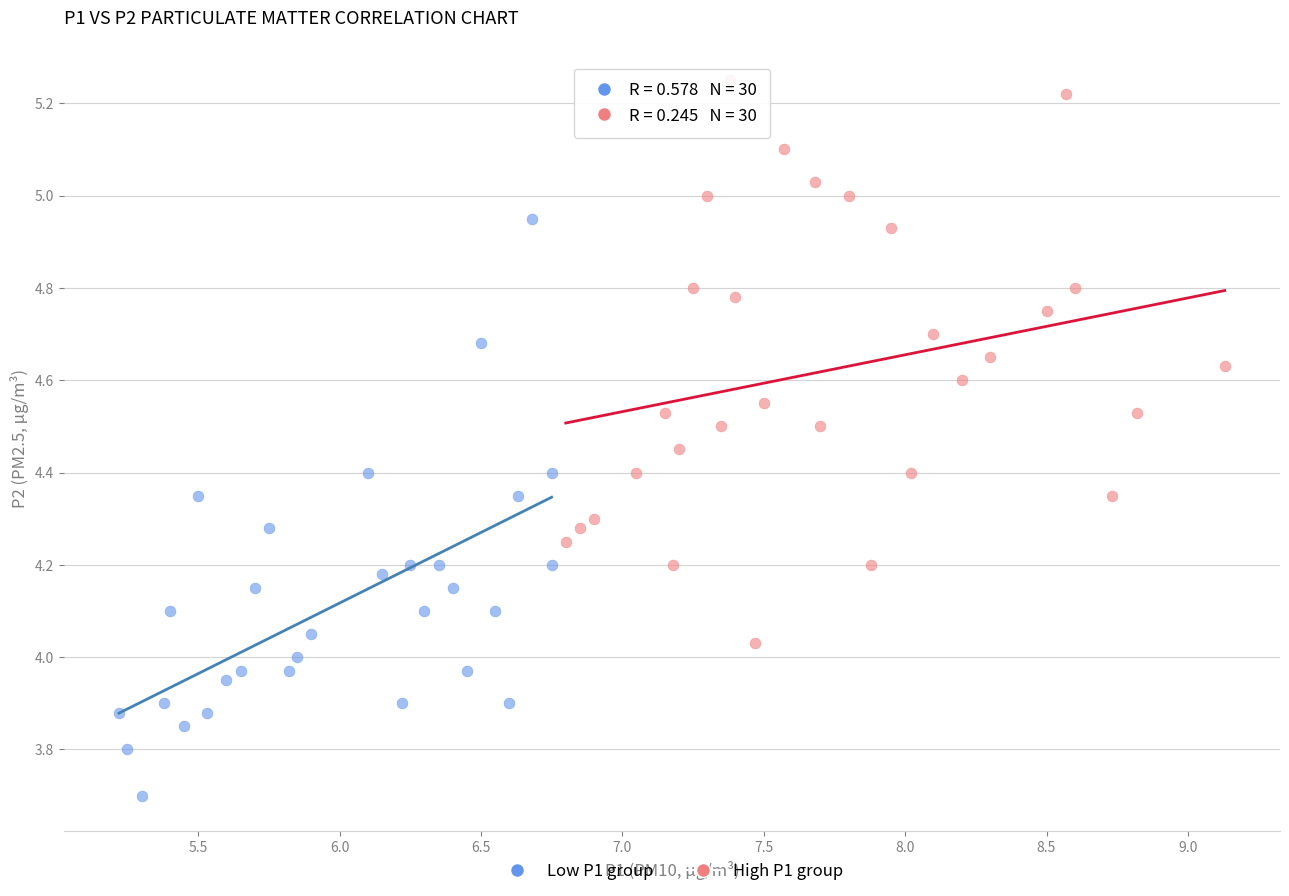

Which series contains the highest Y value?

High P1 group